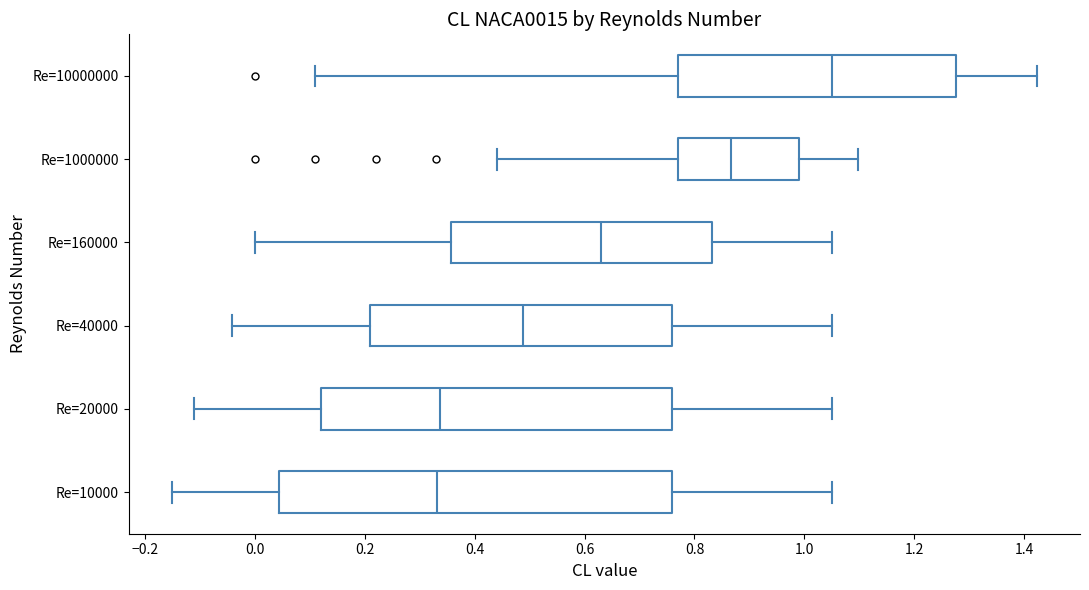

Where is the left edge of the box for Re=20000 on the x-axis? The values are not printed on the chart, so give them approximately, as read against the axis.

0.12